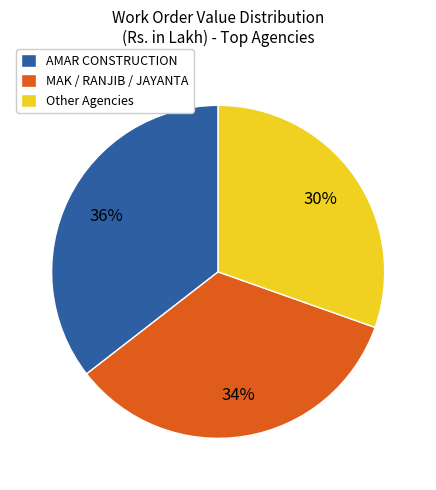

To the nearest percent, what is the combined percentage of Other Agencies and AMAR CONSTRUCTION?

66%